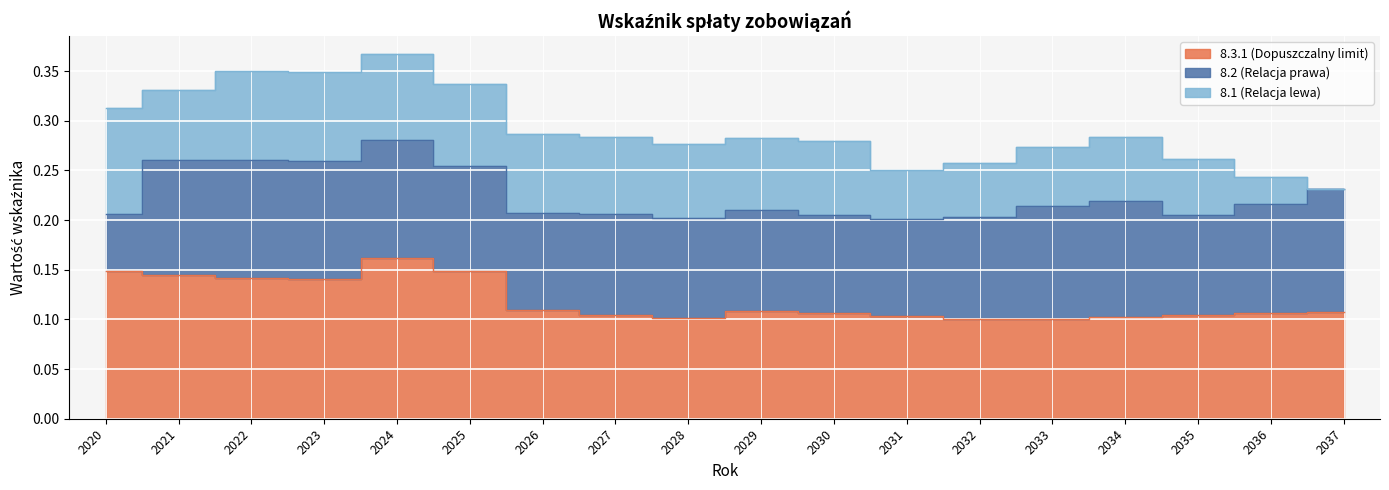

What is the sum of all 8.3.1 (Dopuszczalny limit) values?

2.1